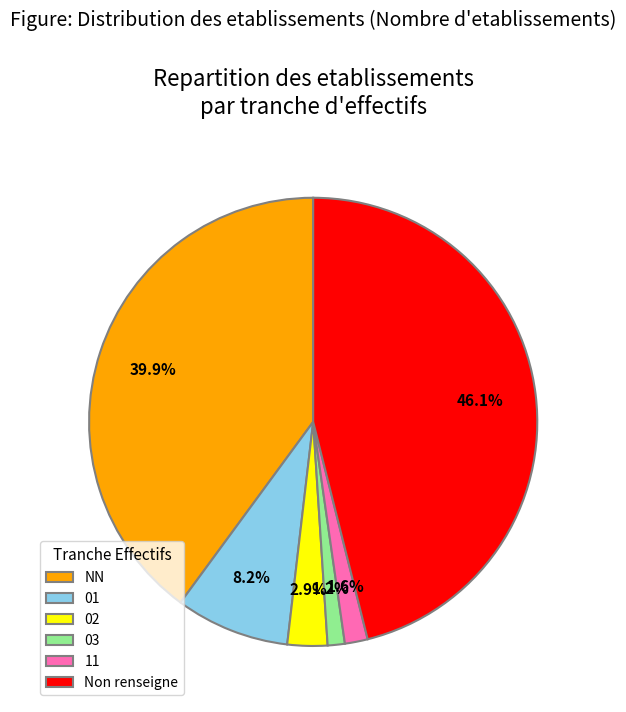

To the nearest percent, what portion does 11 represent?

2%